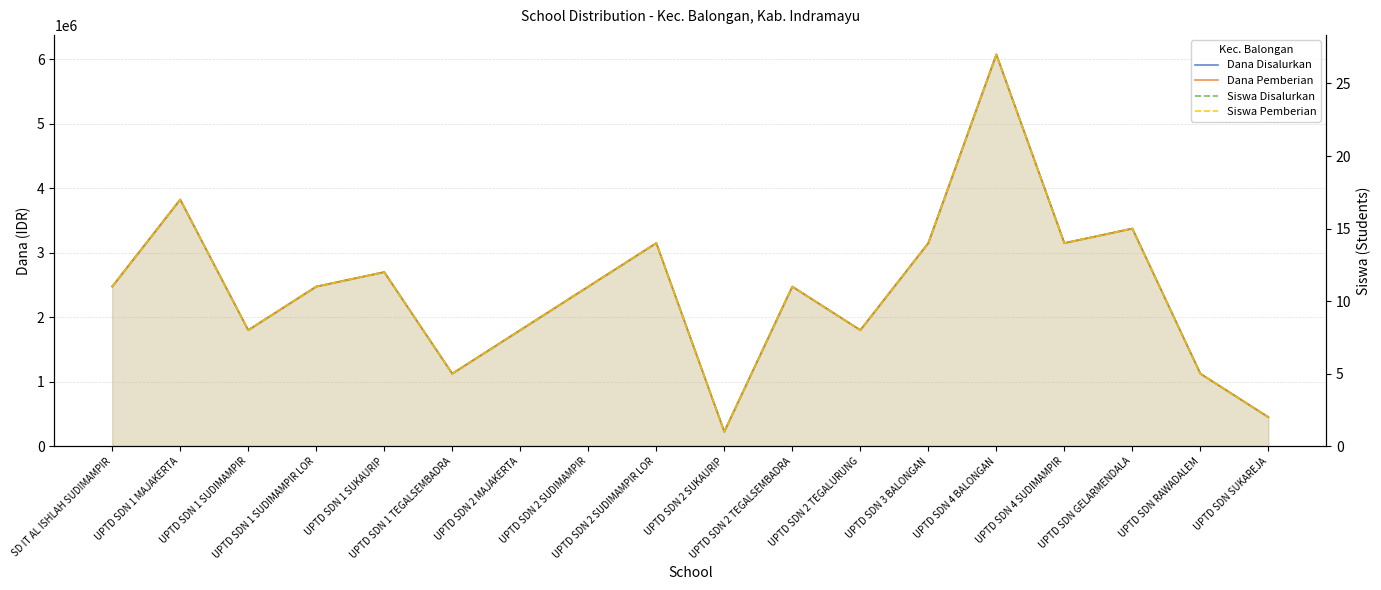

True or false: Siswa Disalurkan and Dana Pemberian cross at least once.

False